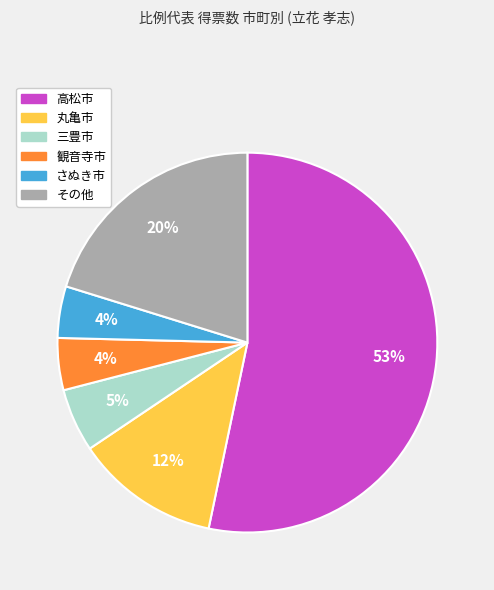

Is there a majority slice in this chart?

Yes